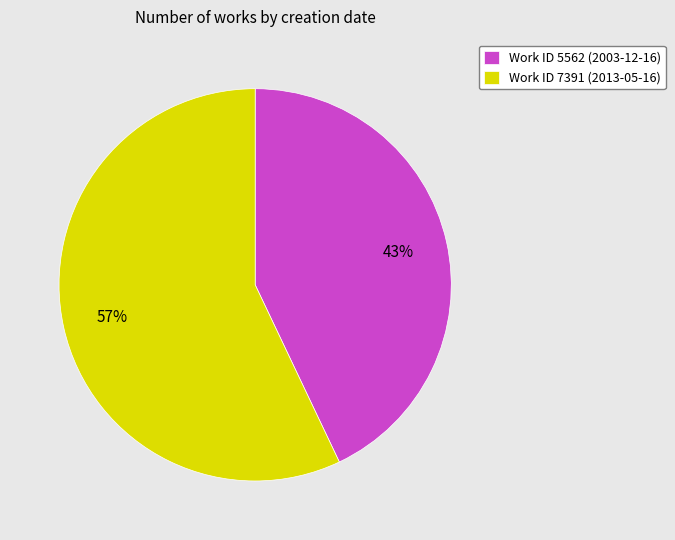

How many segments does this pie chart have?

2